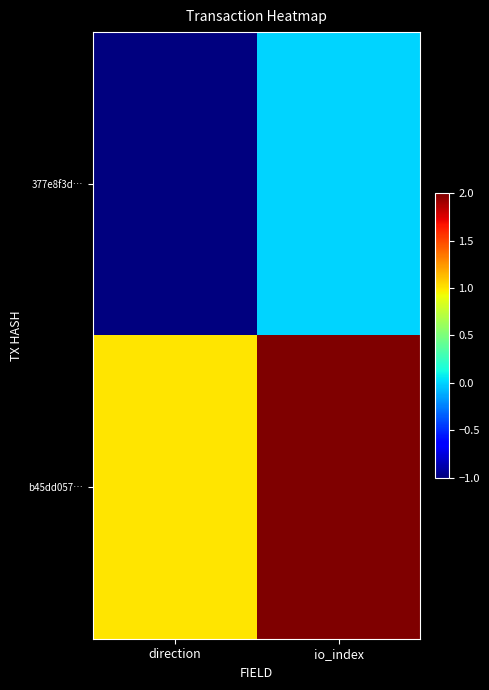

Reading right to left, transcribe all the data shown in this chart.

377e8f3d…: io_index=0	direction=-1
b45dd057…: io_index=2	direction=1